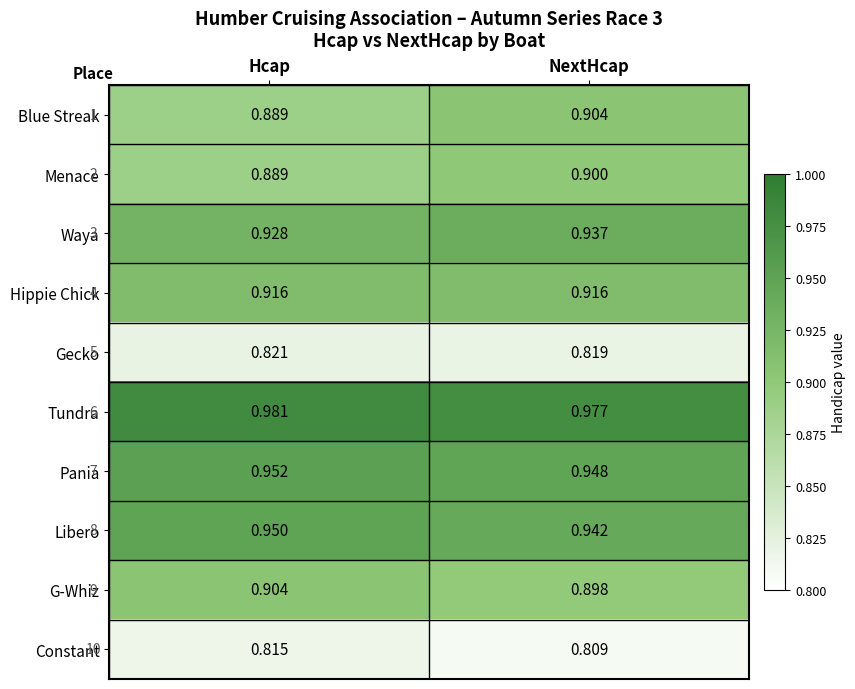

Rank the categories by Waya value from highest to lowest.

NextHcap, Hcap